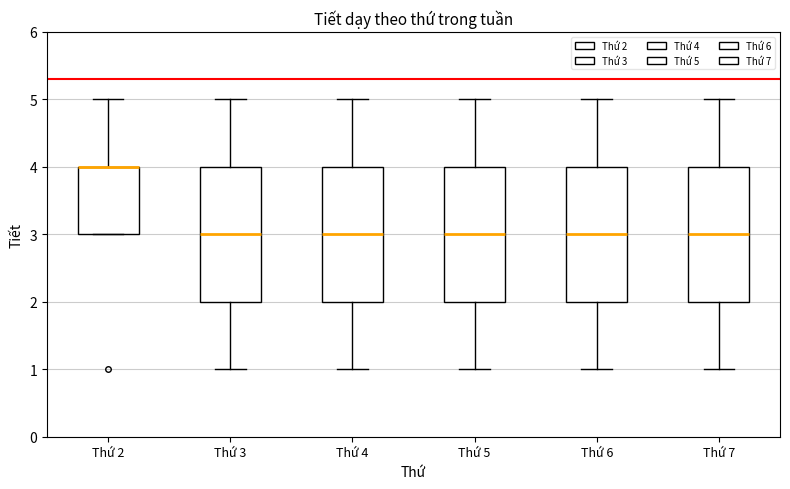

Where does the lower whisker of the box for Thứ 6 end on the y-axis? The values are not printed on the chart, so give them approximately, as read against the axis.

1